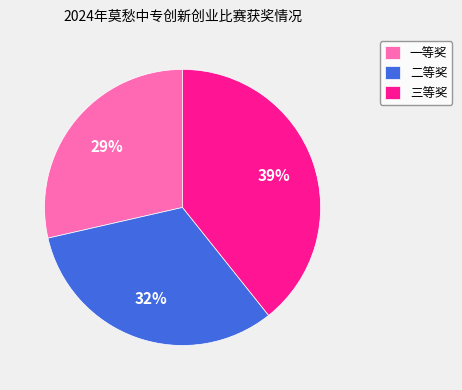

Count the number of slices in the pie.

3